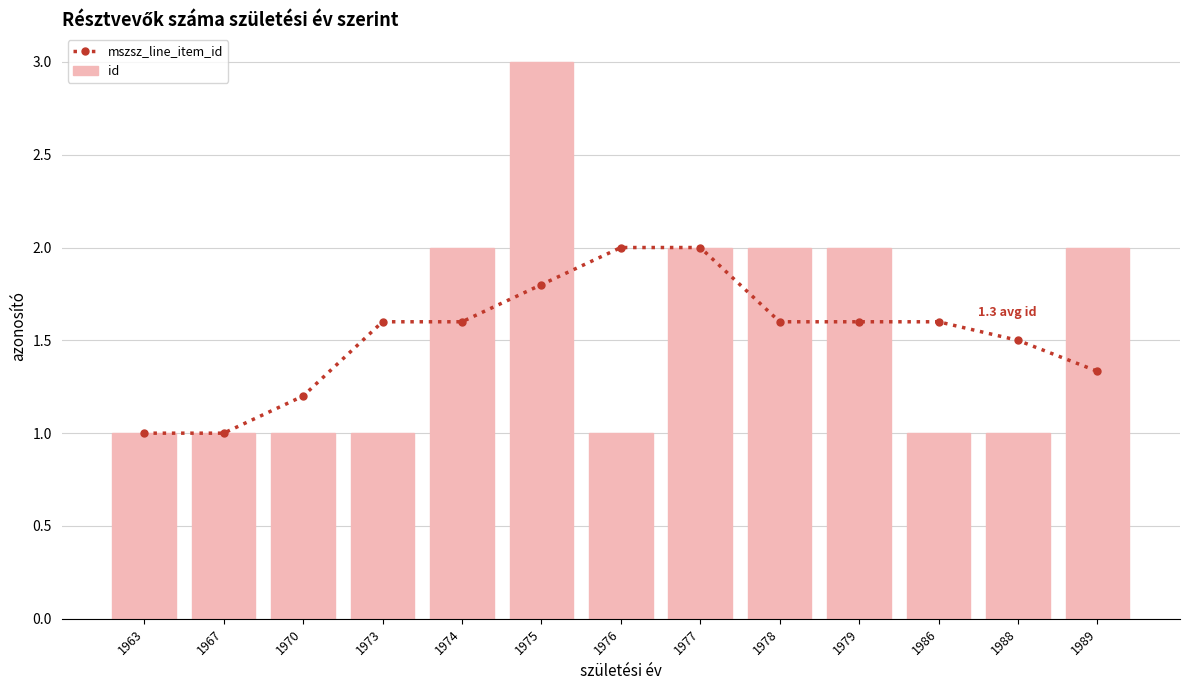

Is the value of id at 1973 greater than the value of mszsz_line_item_id at 1975?

No